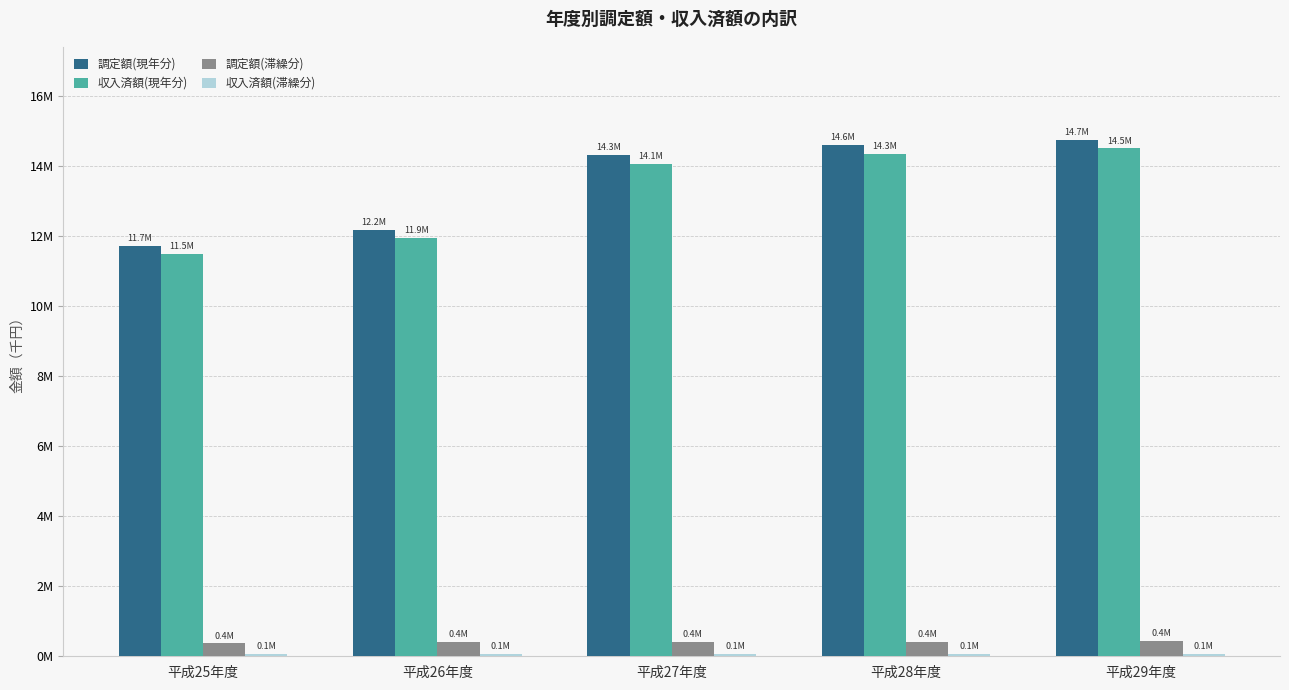

How many bars are there in total?

20